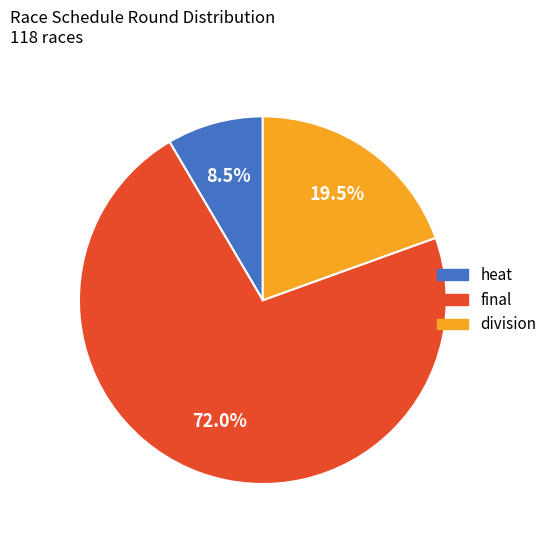

Does any single category account for the majority?

Yes